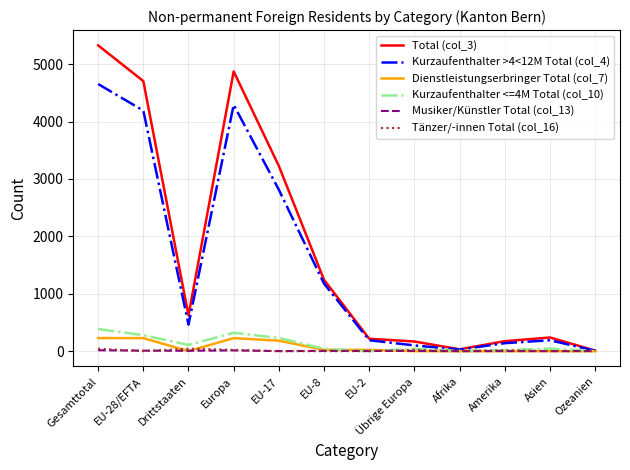

Where is the first local maximum for Total (col_3)?

Europa